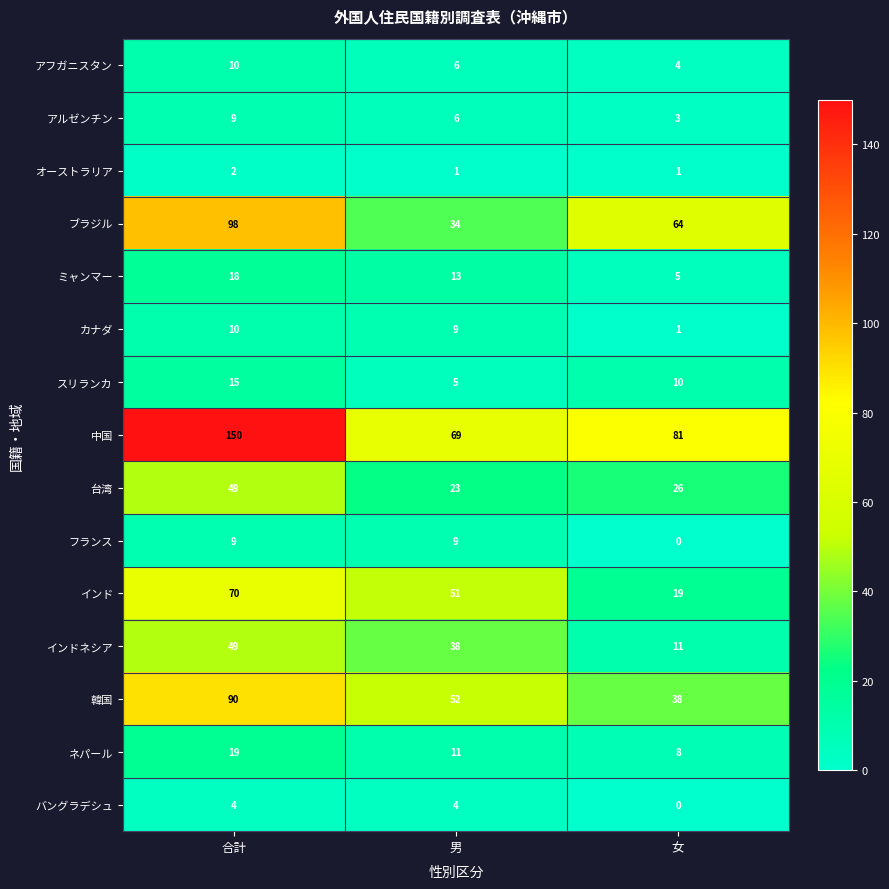

At which label does インドネシア first exceed 38?

合計